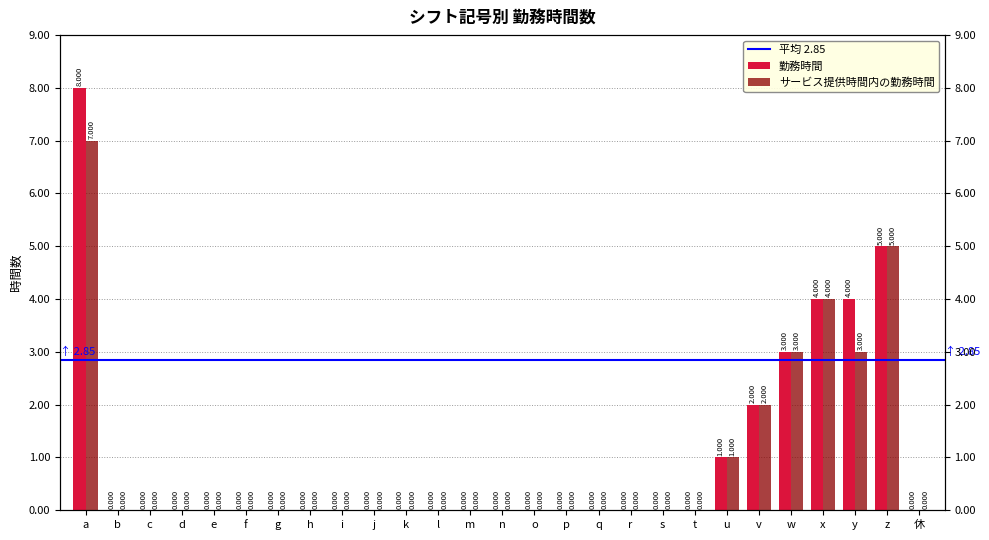

What is the maximum value for サービス提供時間内の勤務時間?

7